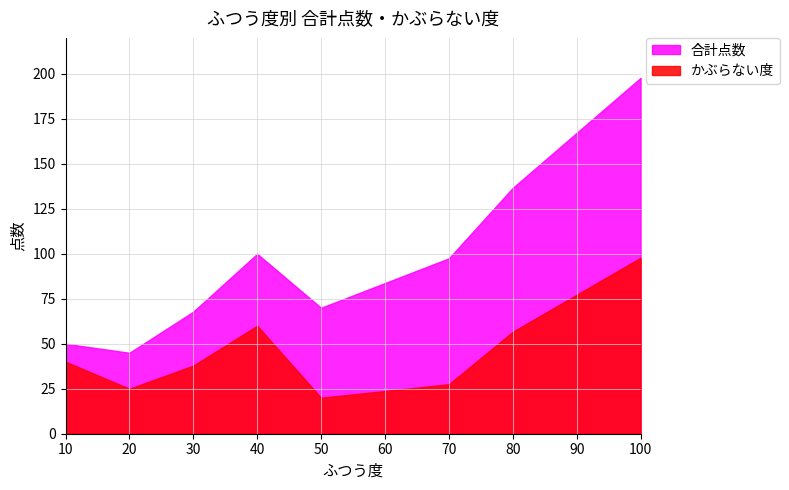

What is the greatest value displayed?

197.8